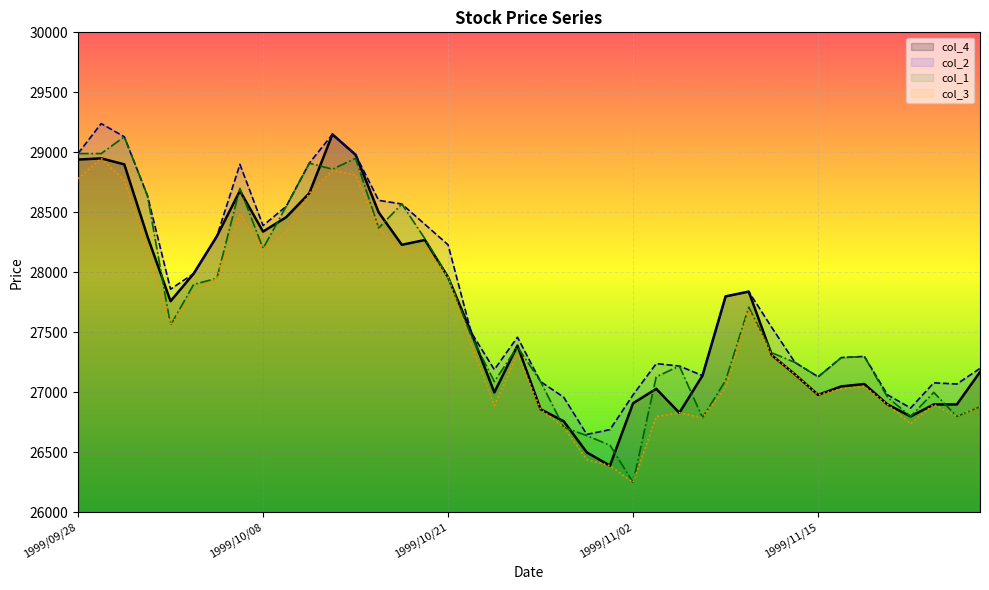

What is the minimum value shown in the chart?

26250